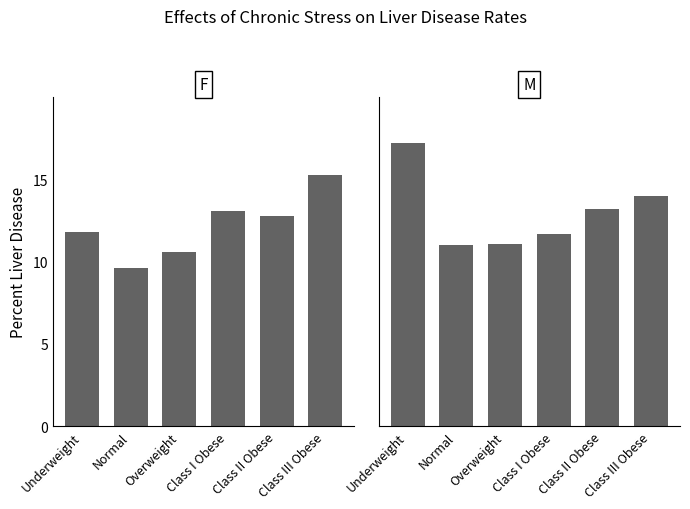

What are all the series names shown in the legend?

F, M